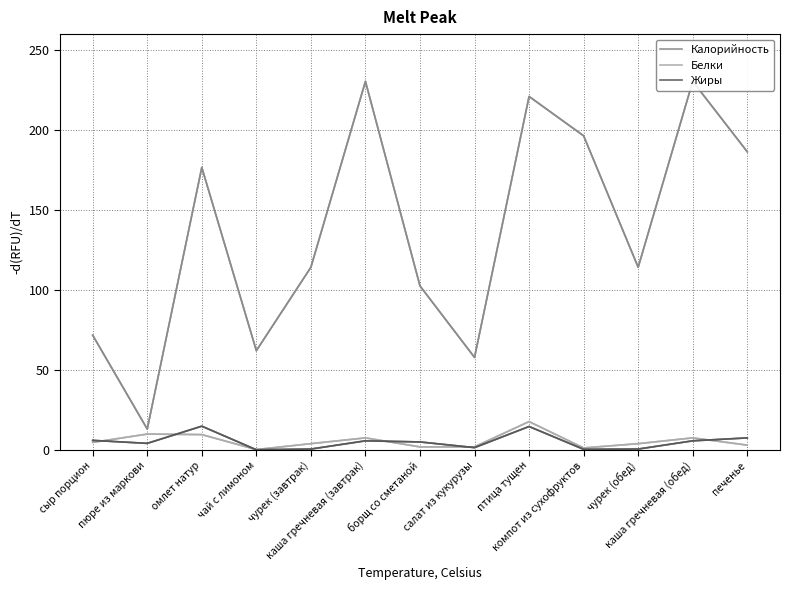

Which category has the highest value across all series?

каша гречневая (завтрак)